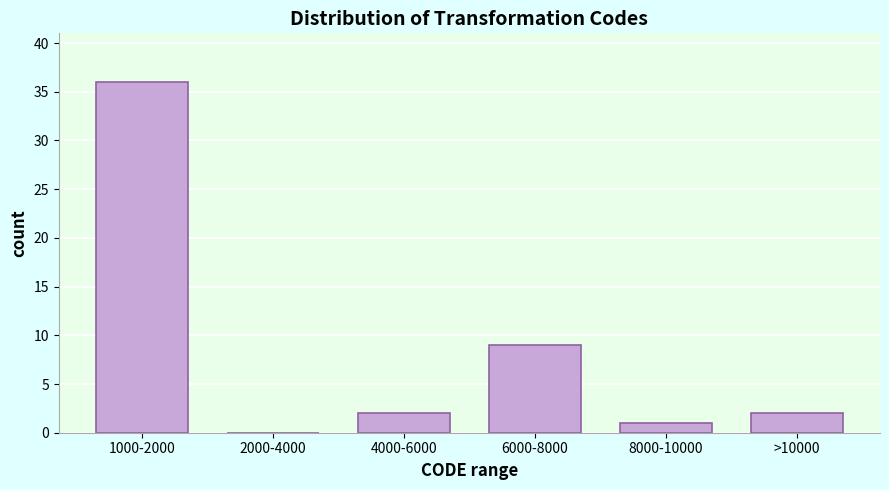

Reading left to right, list all the values displayed in this chart.

1000-2000=36	2000-4000=0	4000-6000=2	6000-8000=9	8000-10000=1	>10000=2